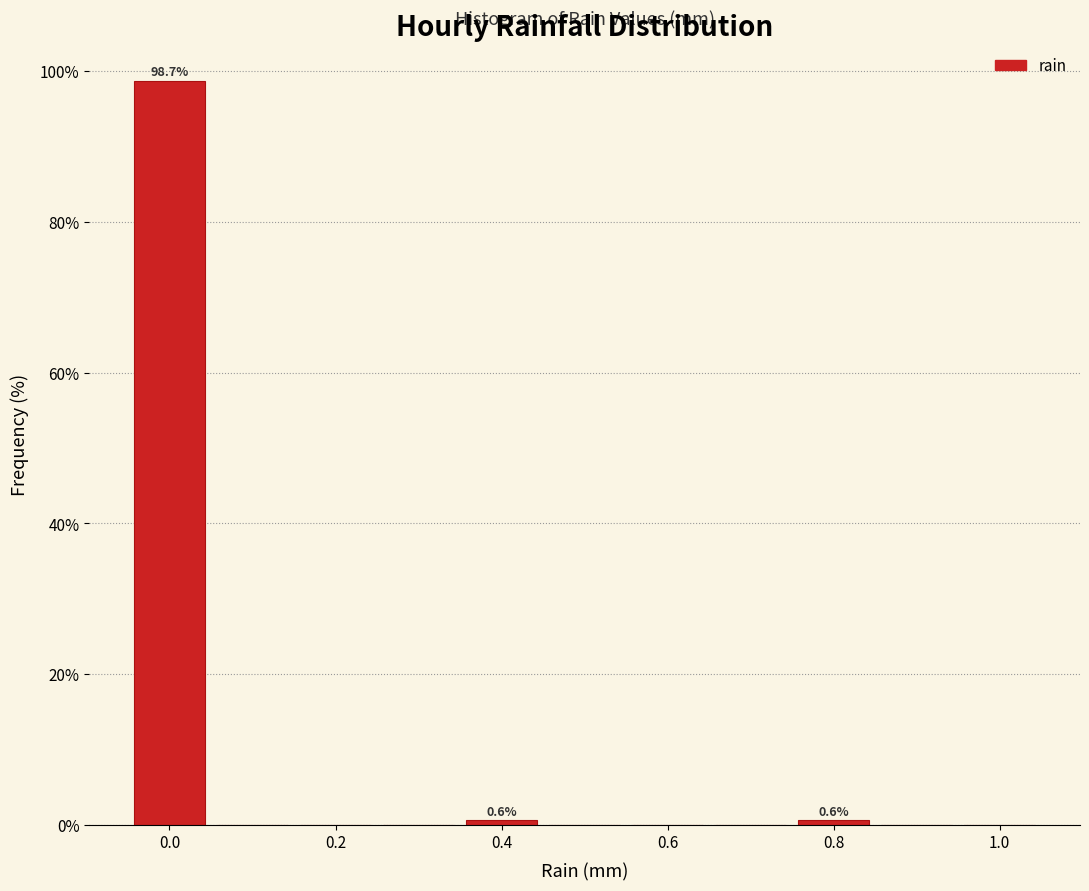

Which range on the x-axis has the tallest bar?

-0.05 to 0.05